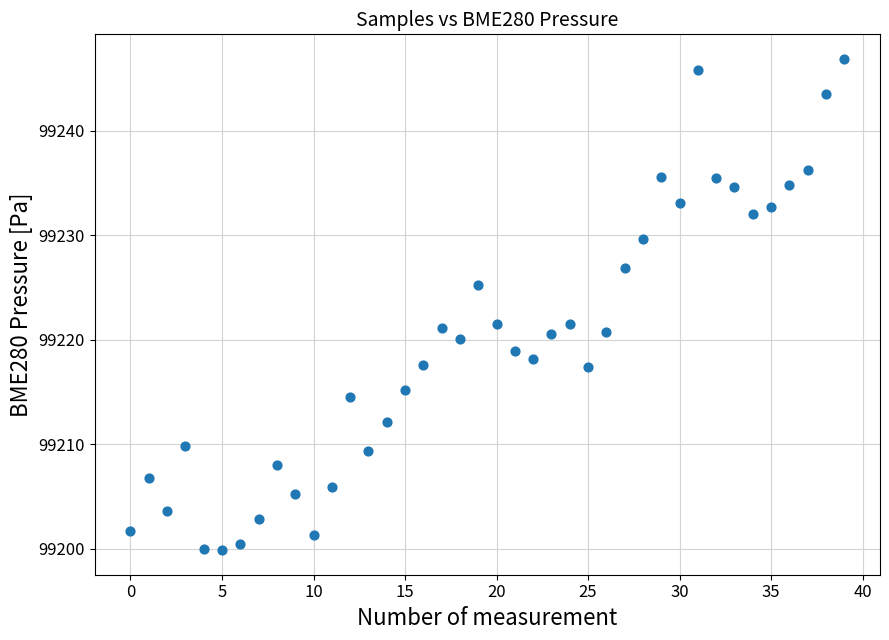

What is the range of Y values (max minus min)?

47.0